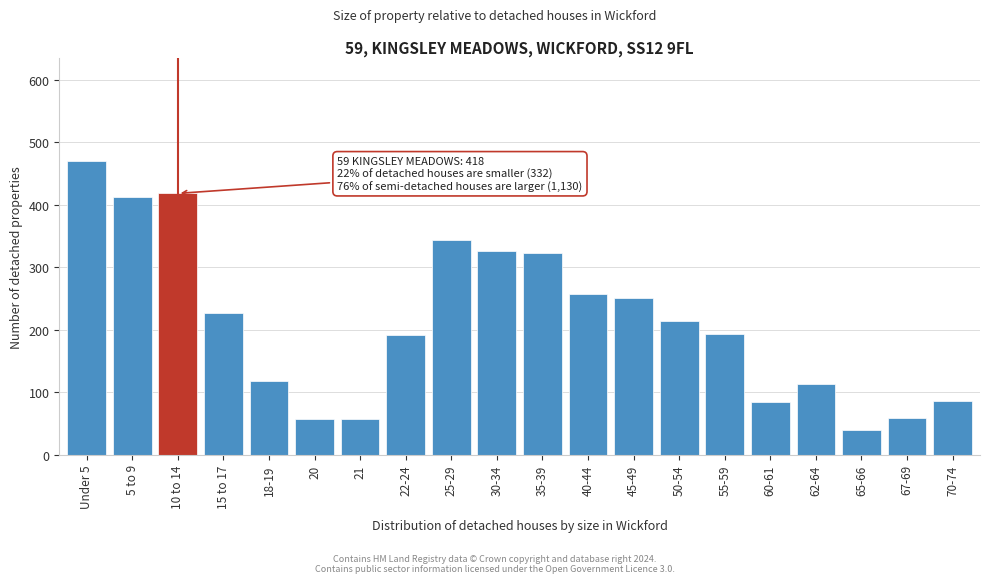

True or false: the data shows 102 at 10 to 14.

False